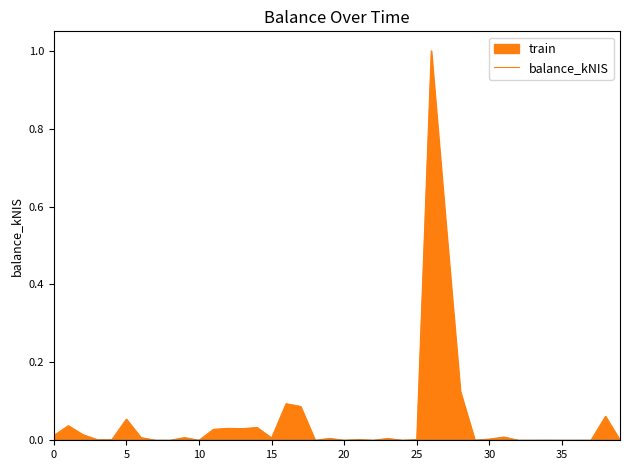

True or false: baseline and balance_kNIS_line cross at least once.

False